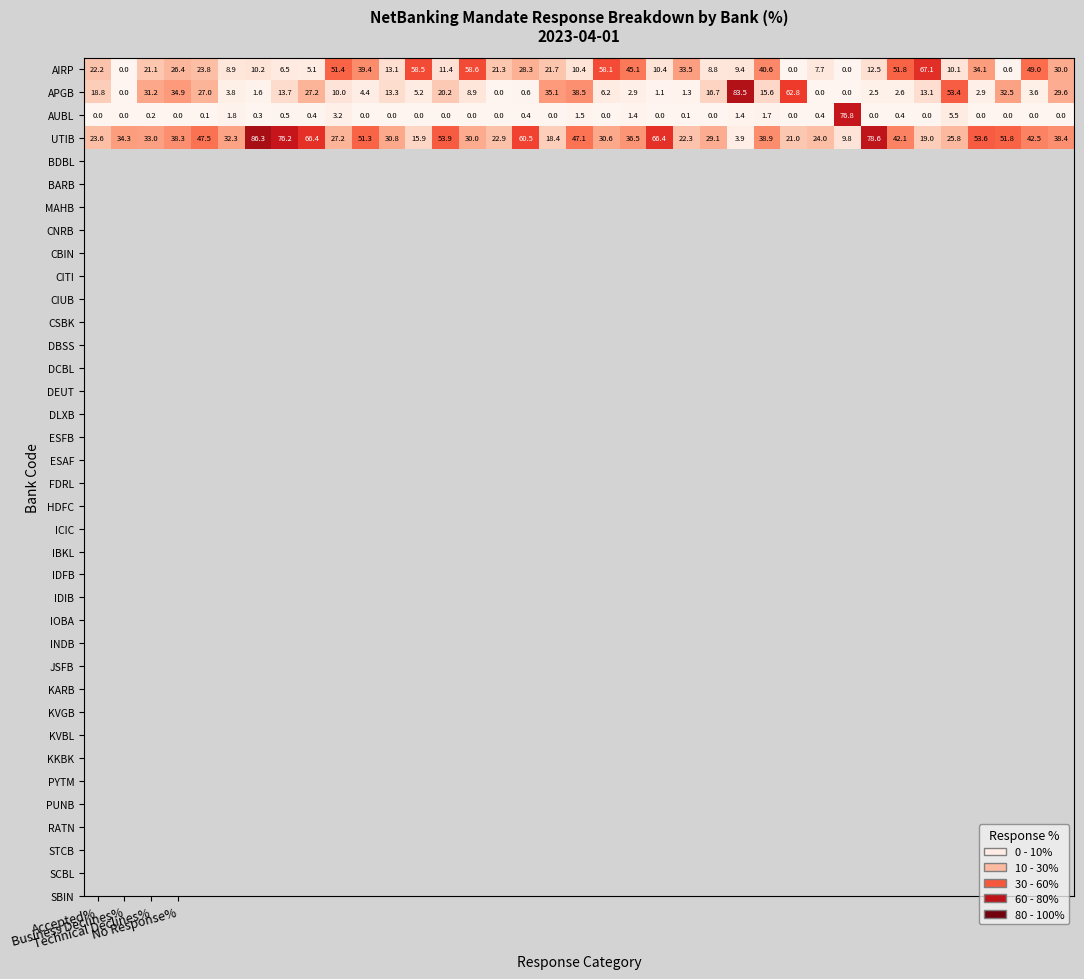

Which series has the largest total across all categories?

UTIB